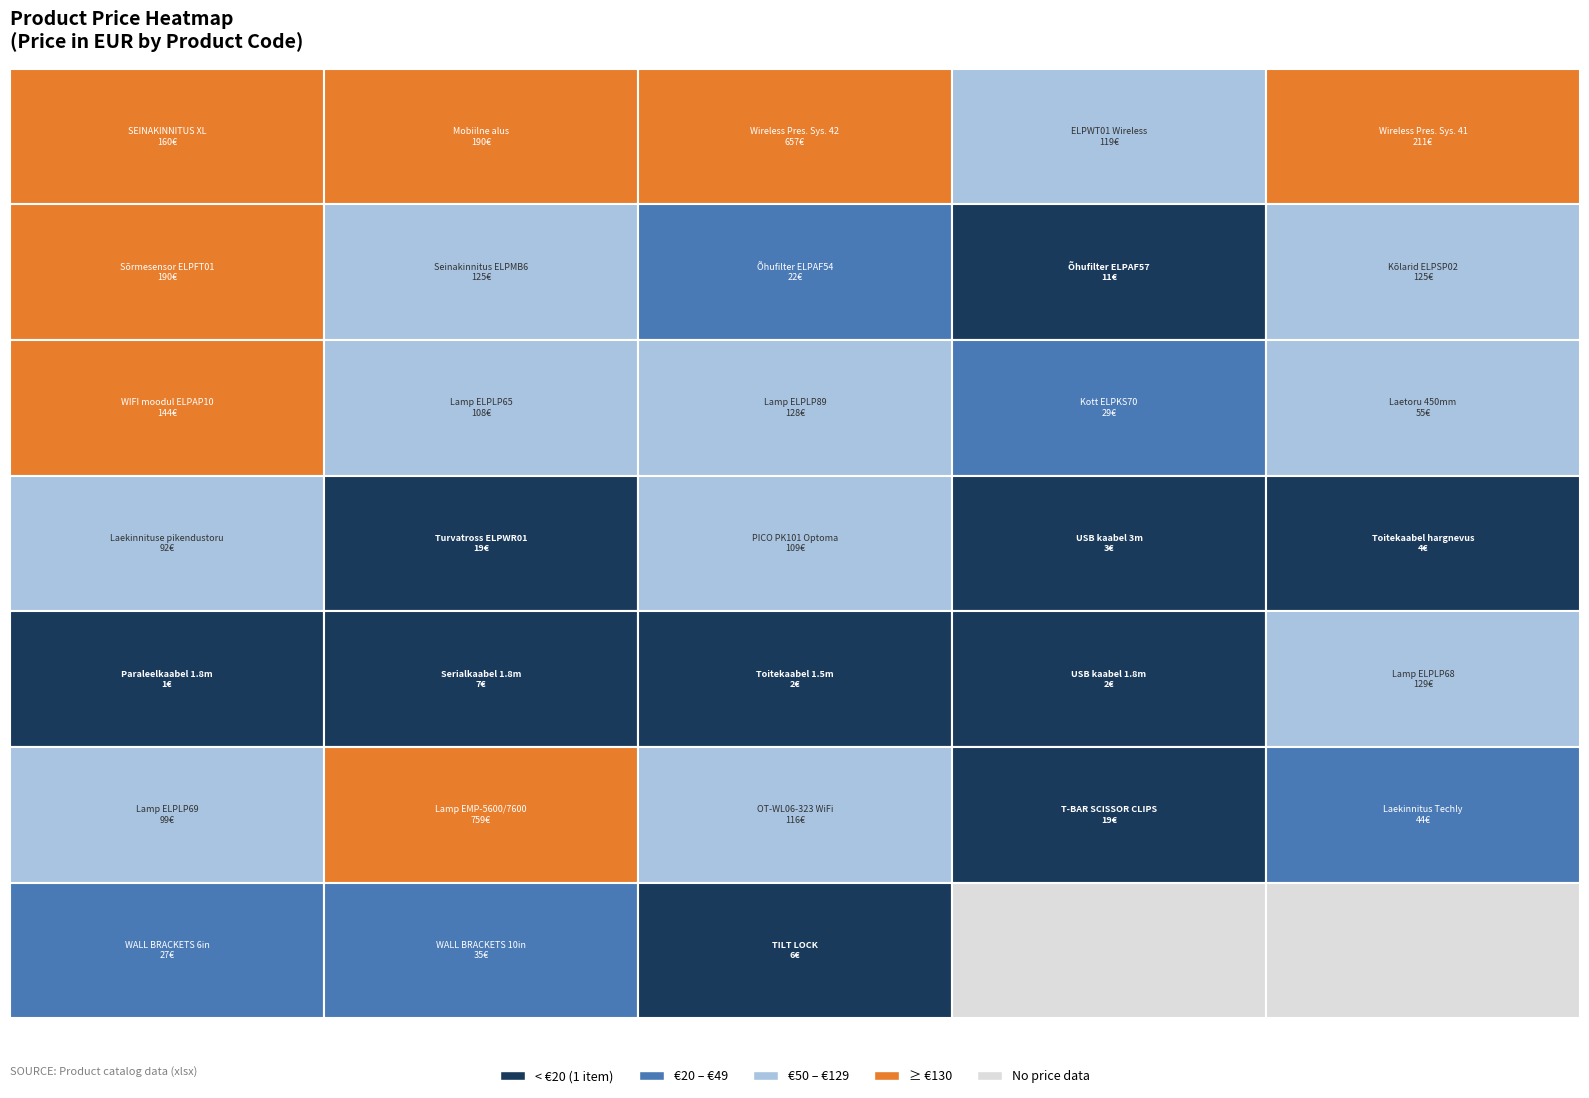

Rank the categories by value from lowest to highest.

KBPAR, KBUSB, KBTOITE, KBUSB3M, KBHARG, 40965, KBSER, V13H134A57, V12H003W01, 78445, V13H134A54, 40932, V12H001K70, 40957, 62687, V12H003P13, V12H003P14, ELPLP69, V13H010L65, PICO, C32C891323, V12HA43040, V12HA06A06, V12H467040, V13H010L89, ELPLP68, V12H731P01, 60-100-ETSO, 1800ST01, V12H007A24, V12HA41040, V12HA42040, ELPLP12